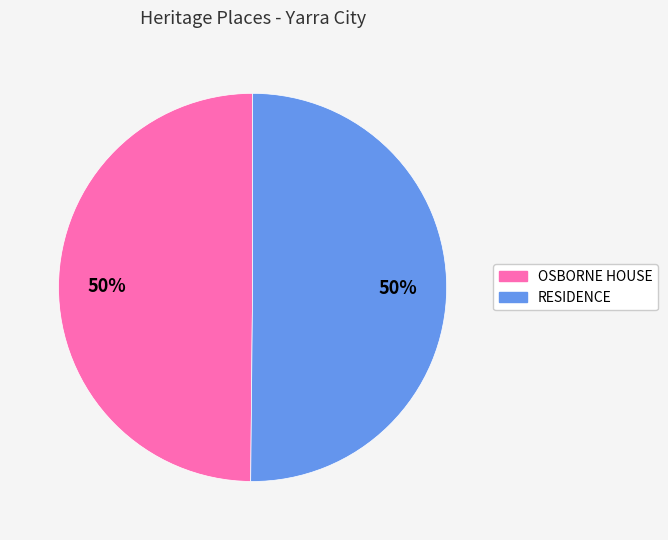

To the nearest percent, what percentage of the pie is OSBORNE HOUSE?

50%